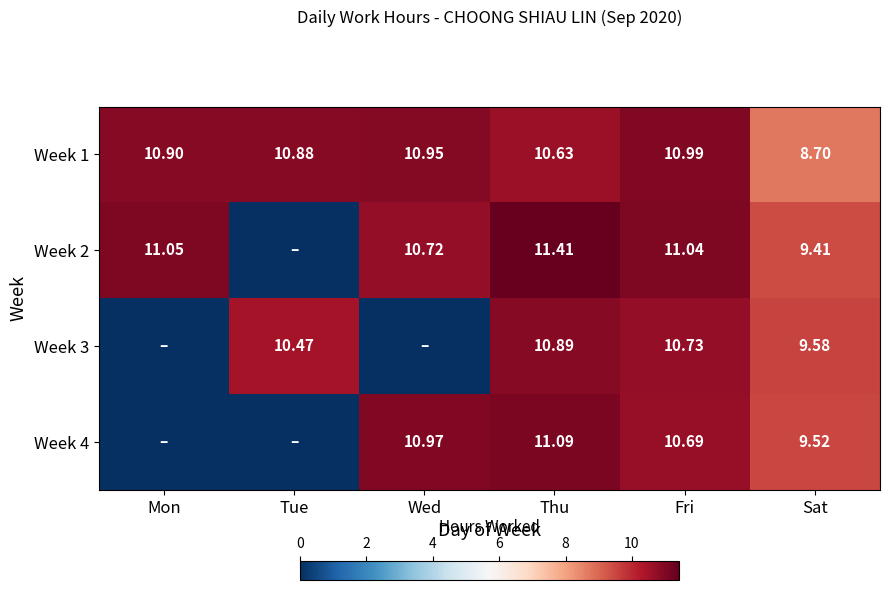

The Week 4 series shows 9.5 at Sat. True or false?

True